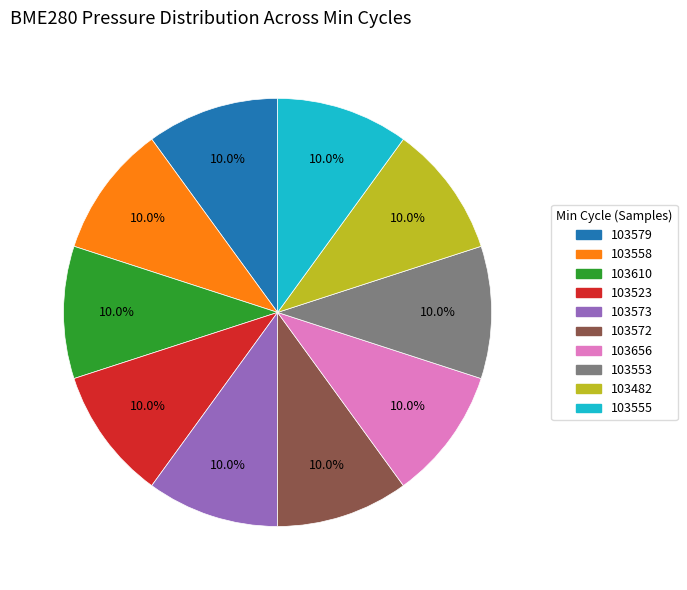

To the nearest percent, what percentage of the pie is 103482?

10%